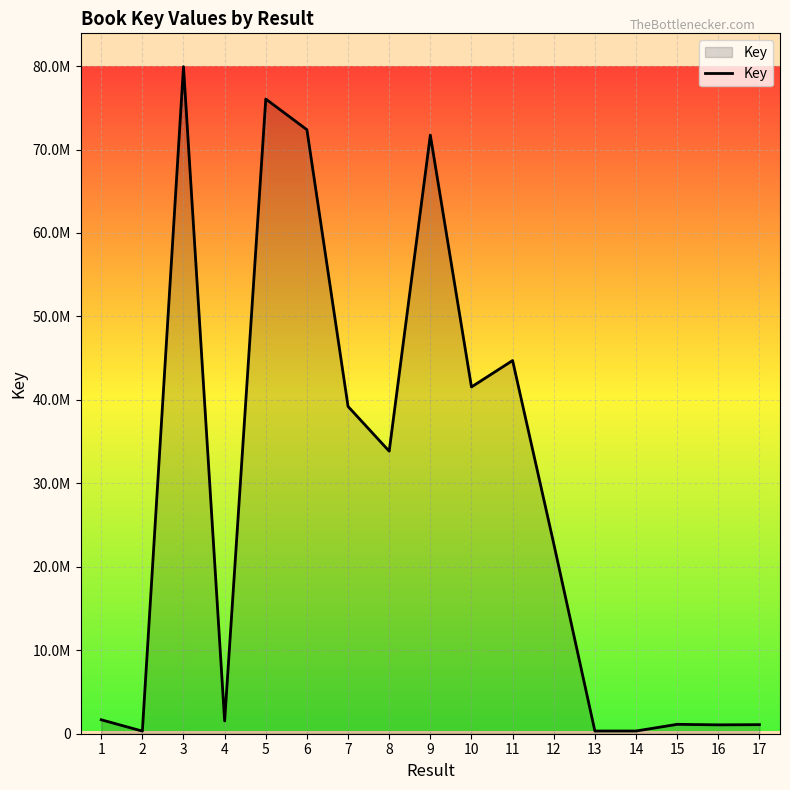

Reading left to right, extract all data points from this chart.

1671816	312999	79927160	1531549	76053639	72374151	39214853	33854704	71726134	41549634	44717569	22773532	323613	325071	1124892	1063740	1086209